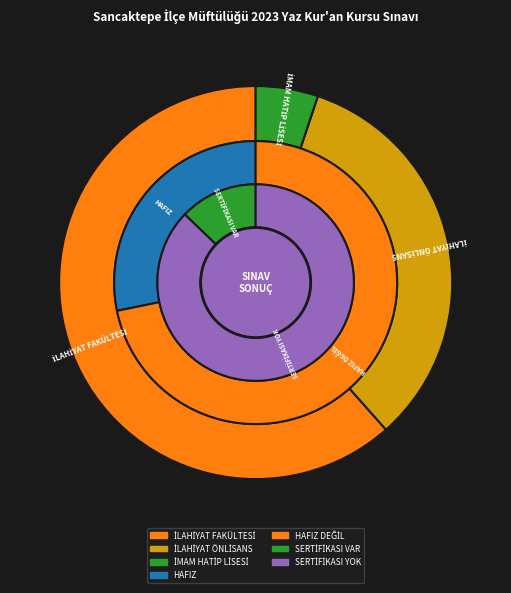

Does İMAM HATİP LİSESİ represent more than half of the total?

No